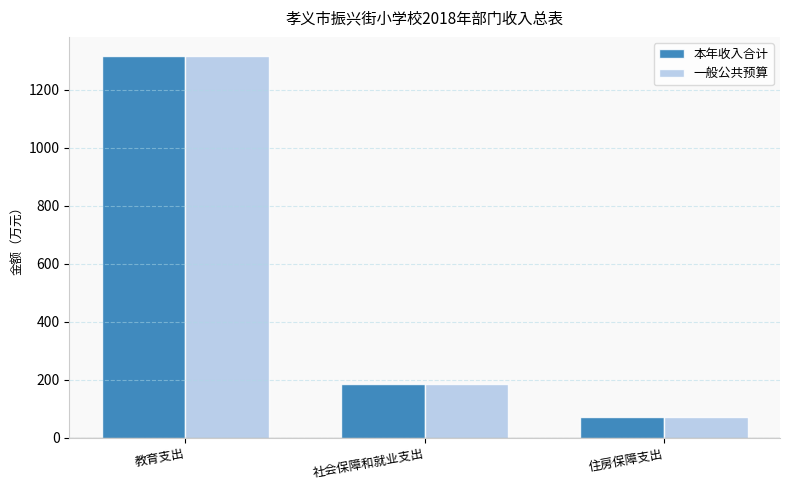

What is the label of the 2nd bar from the right?

社会保障和就业支出